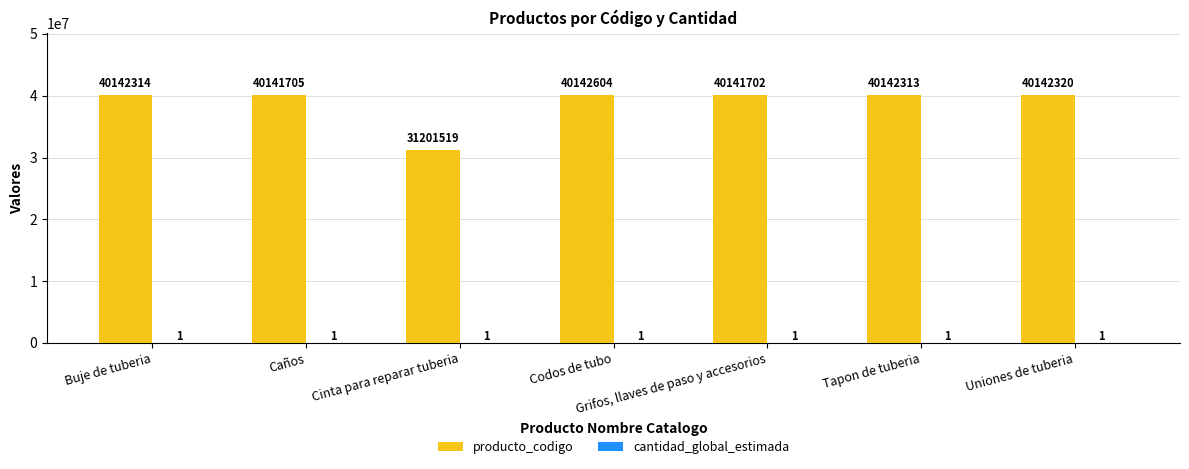

What is the sum of all producto_codigo values?

272054477